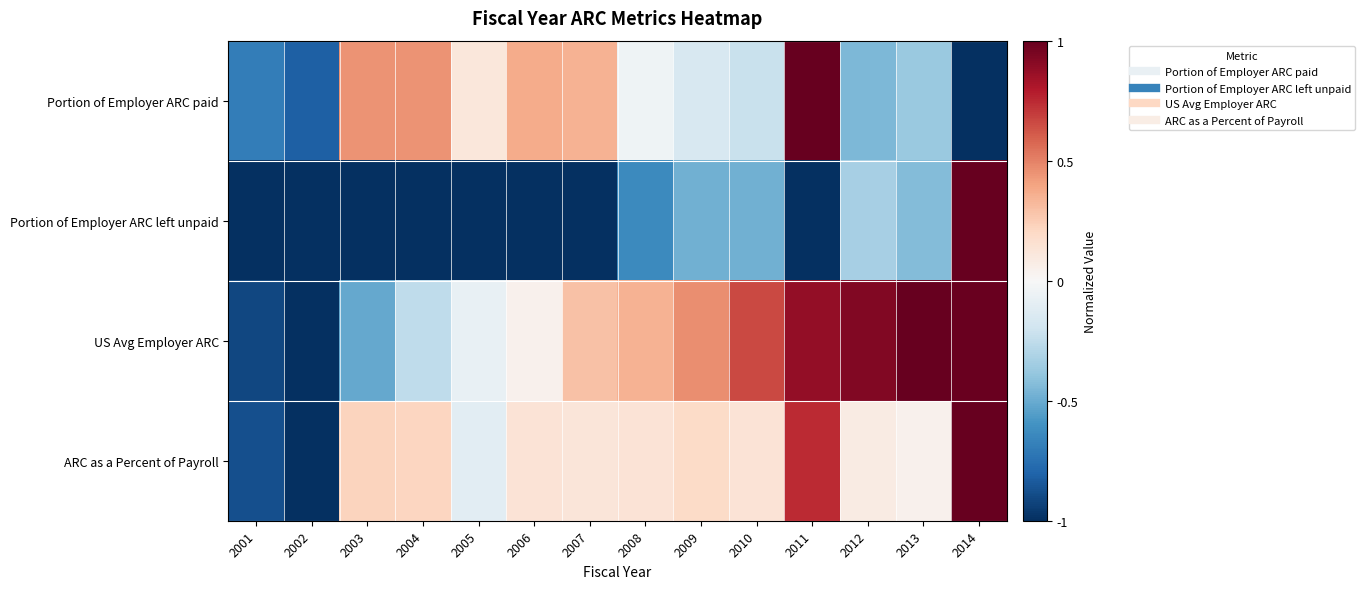

What is the difference between the highest and lowest values at 2004?

1.5